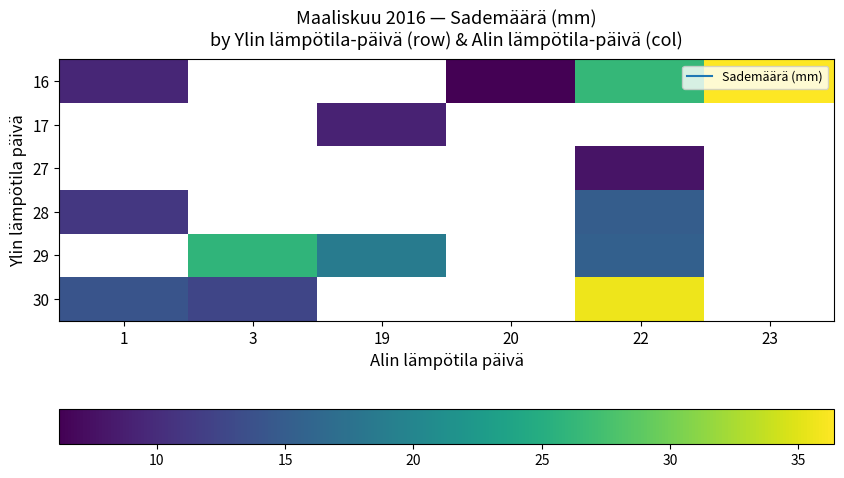

At how many categories does at least one series exceed 20?

3